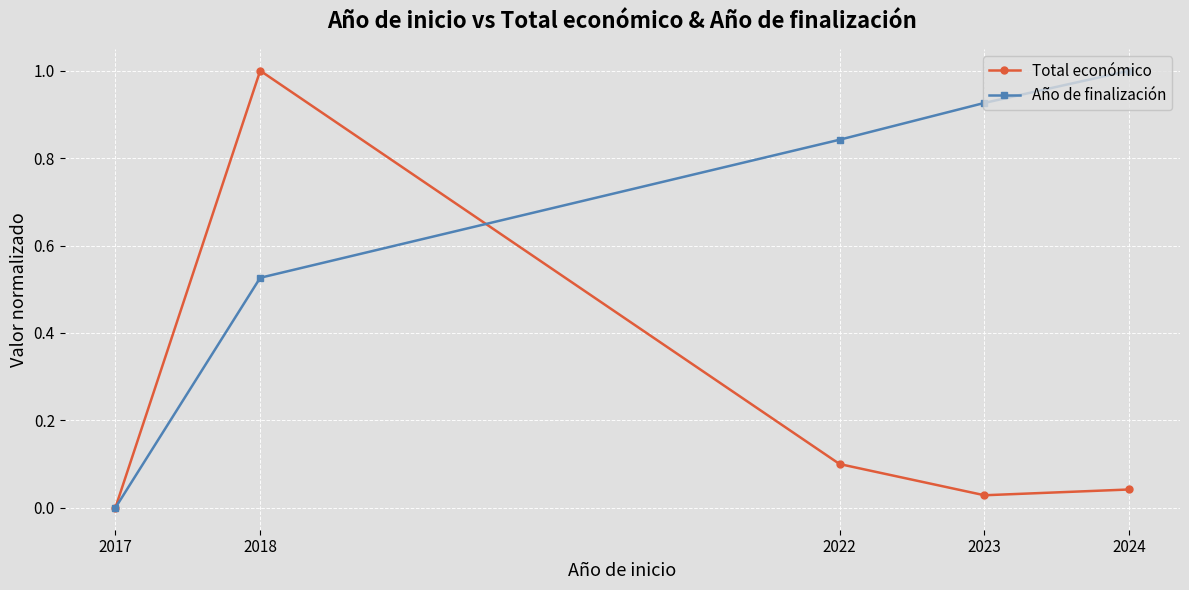

Is the value of Año de finalización at 2023 greater than the value of Total económico at 2022?

Yes